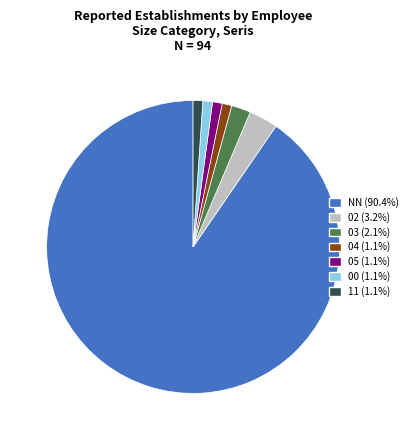

Is the sum of 04 and 02 greater than half?

No